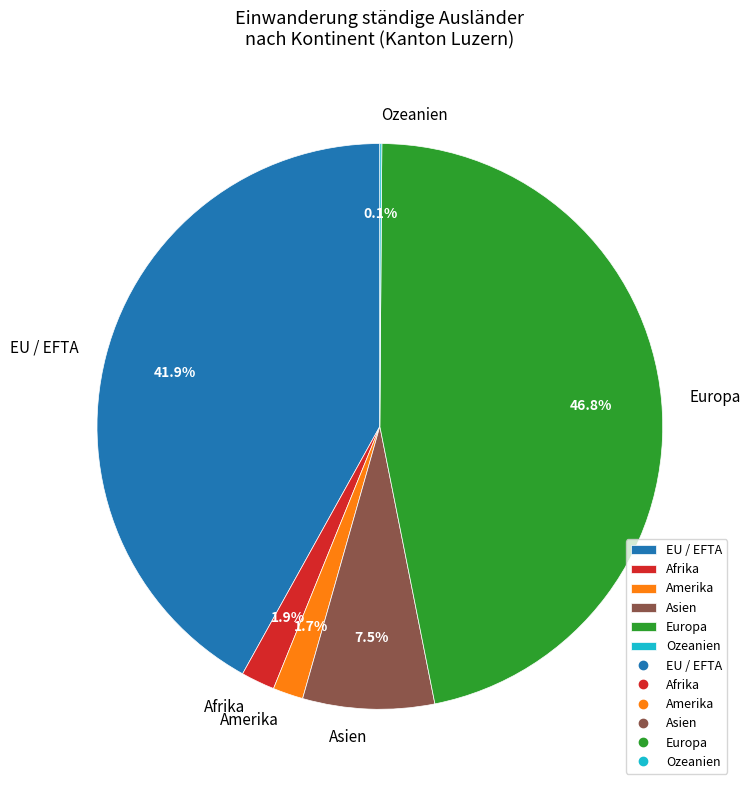

Does EU / EFTA represent more than half of the total?

No